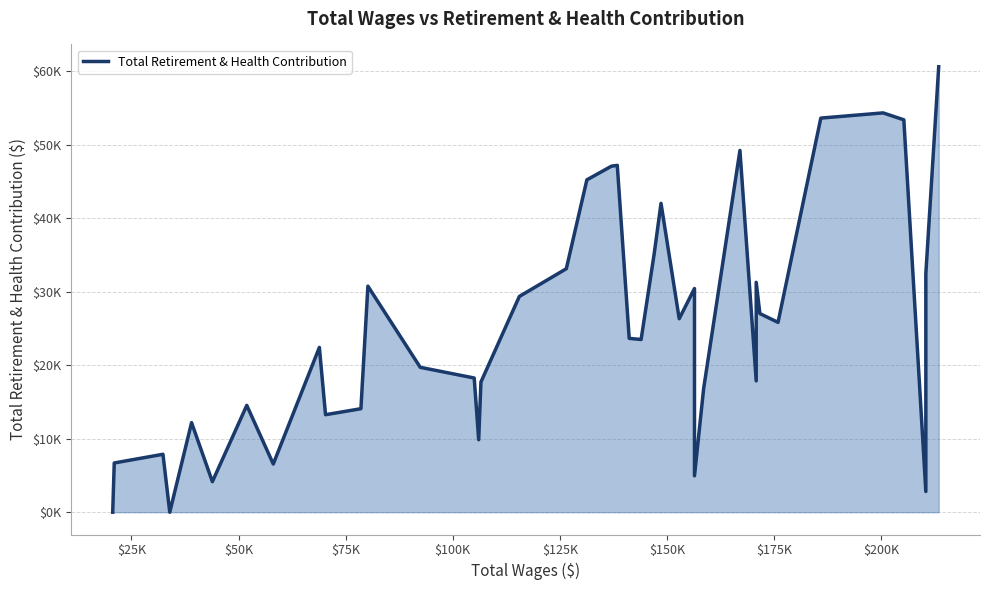

Reading left to right, list all the values displayed in this chart.

0	6699	7880	0	12187	4156	14531	6559	22417	13263	14078	30744	19707	18253	9865	17708	29346	33115	45202	47062	47171	23644	23490	35199	42010	26315	30423	4953	16798	49204	17865	31263	27020	25818	53600	54308	53367	2821	32437	60587